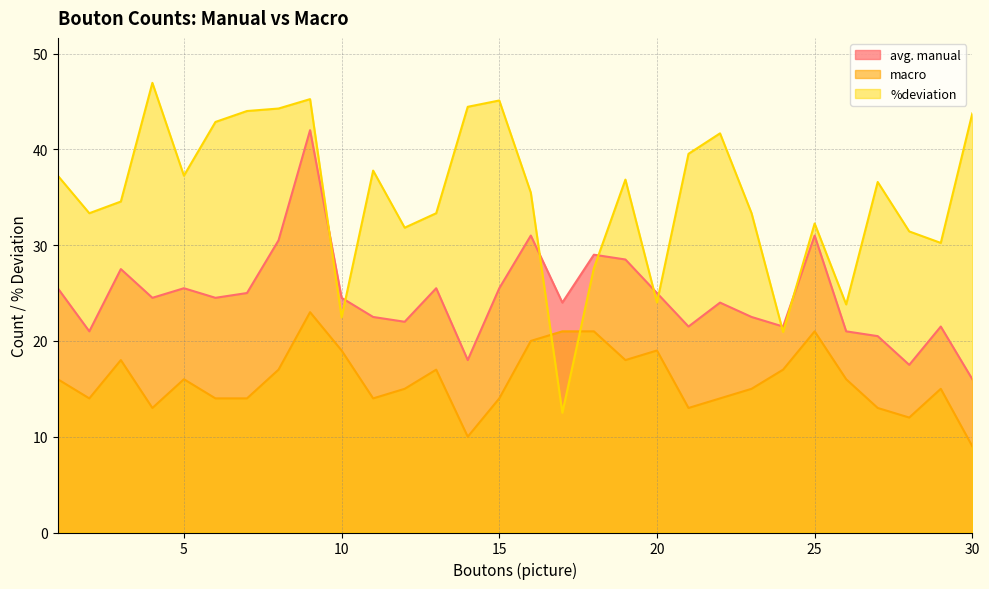

How many values in the macro series are below 16?

15